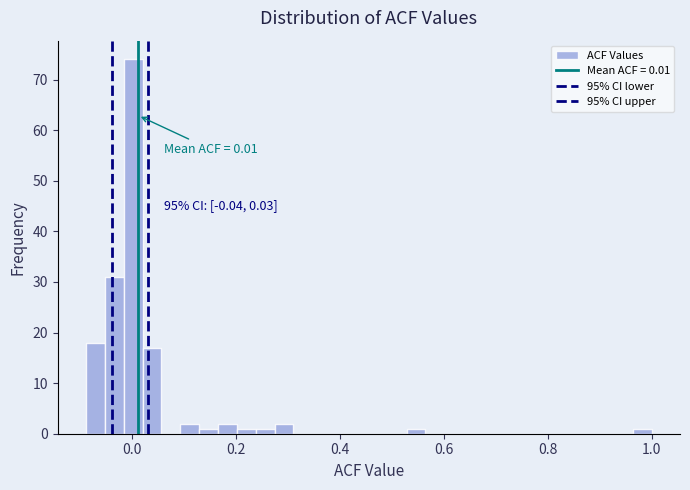

Read against the x-axis, roughly where is the centre of the tallest bar?

0.00